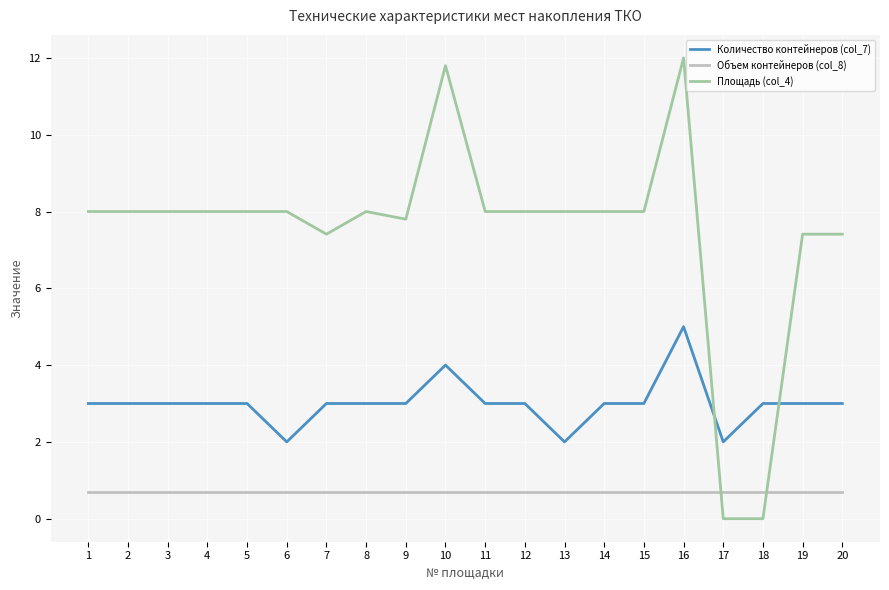

Which series has the widest spread of values?

Площадь (col_4)